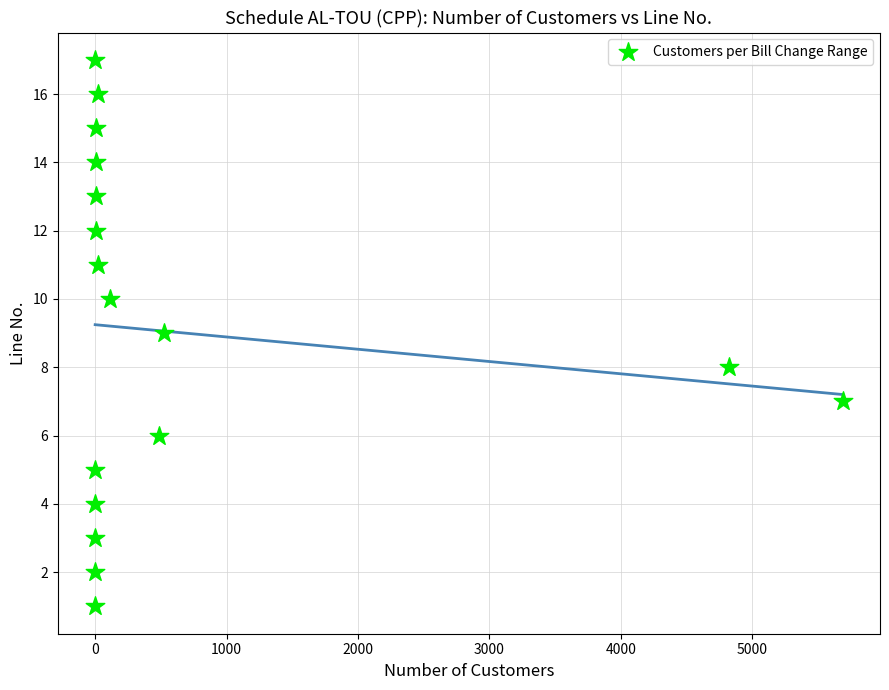

What is the range of Y values (max minus min)?

16